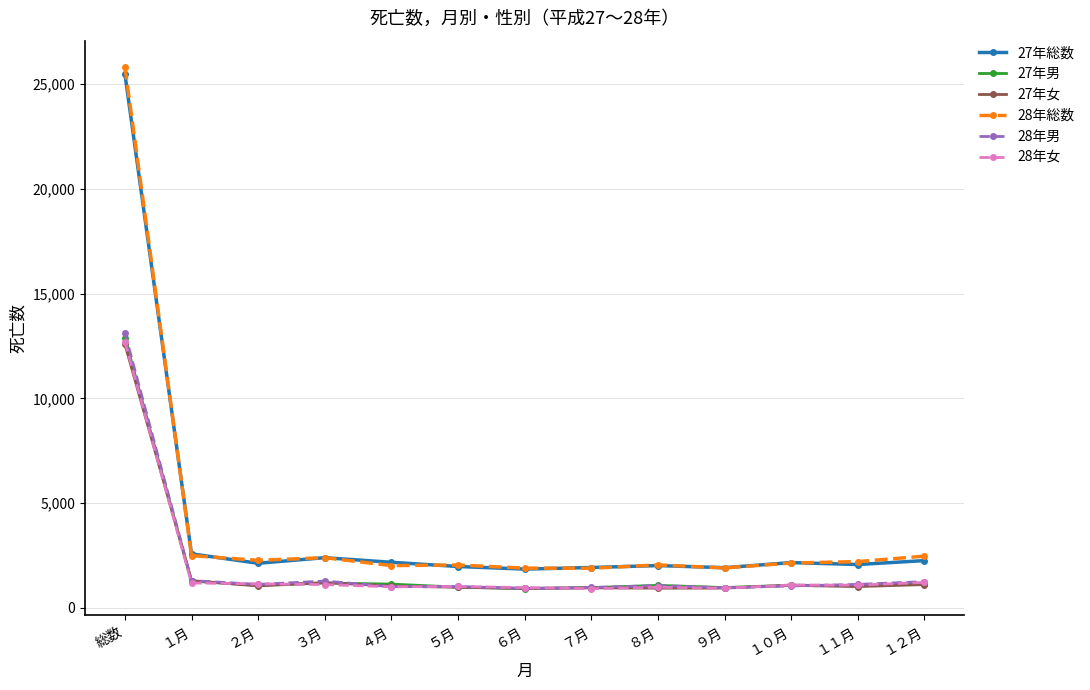

The value of 27年総数 at １２月 is 2260. True or false?

True